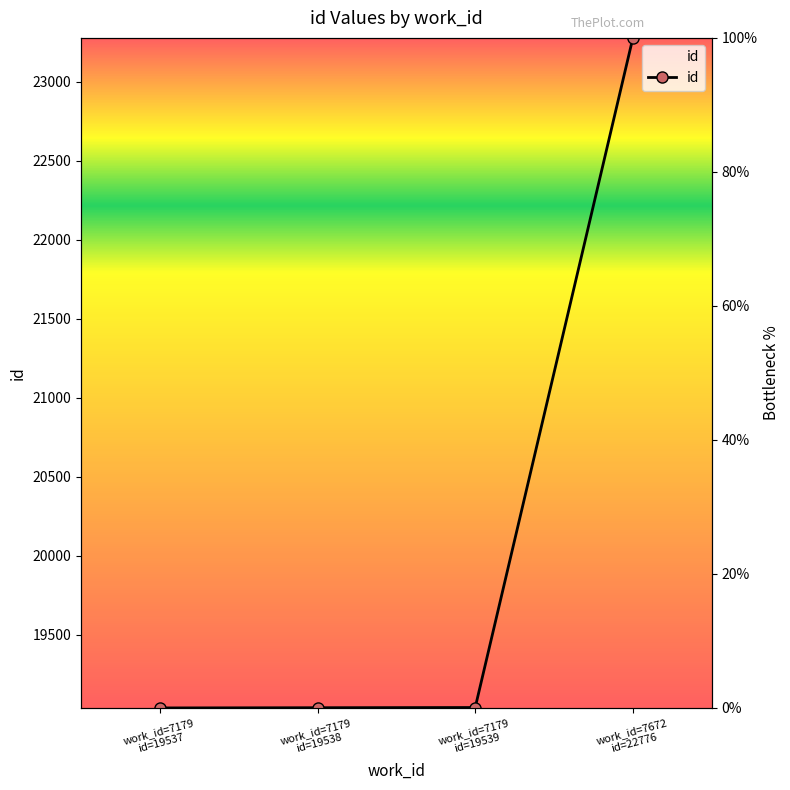

Reading left to right, what are all the values shown in this chart?

work_id=7179
id=19537=0.0	work_id=7179
id=19538=0.0	work_id=7179
id=19539=0.1	work_id=7672
id=22776=100.0